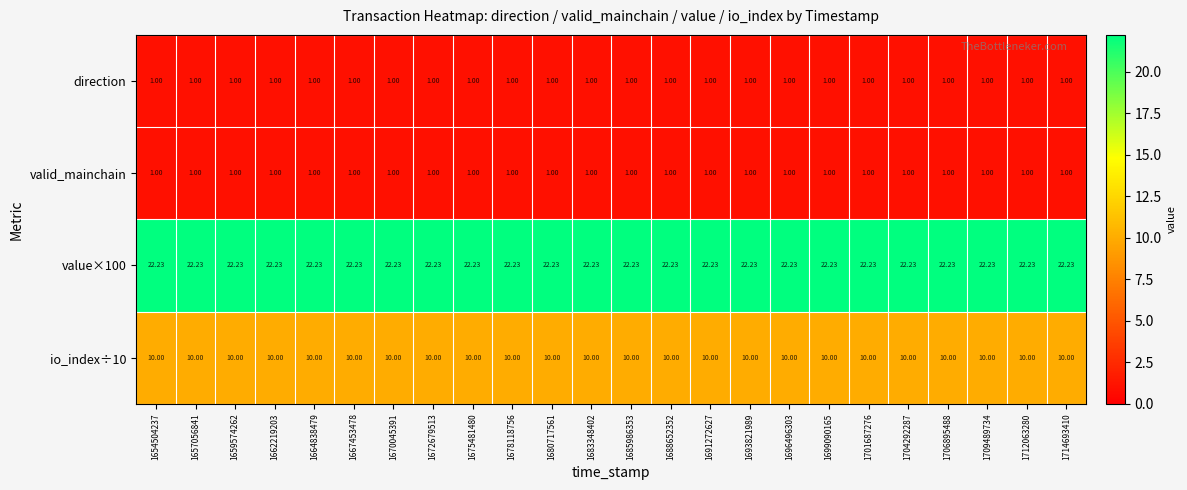

At how many categories does at least one series exceed 17?

24